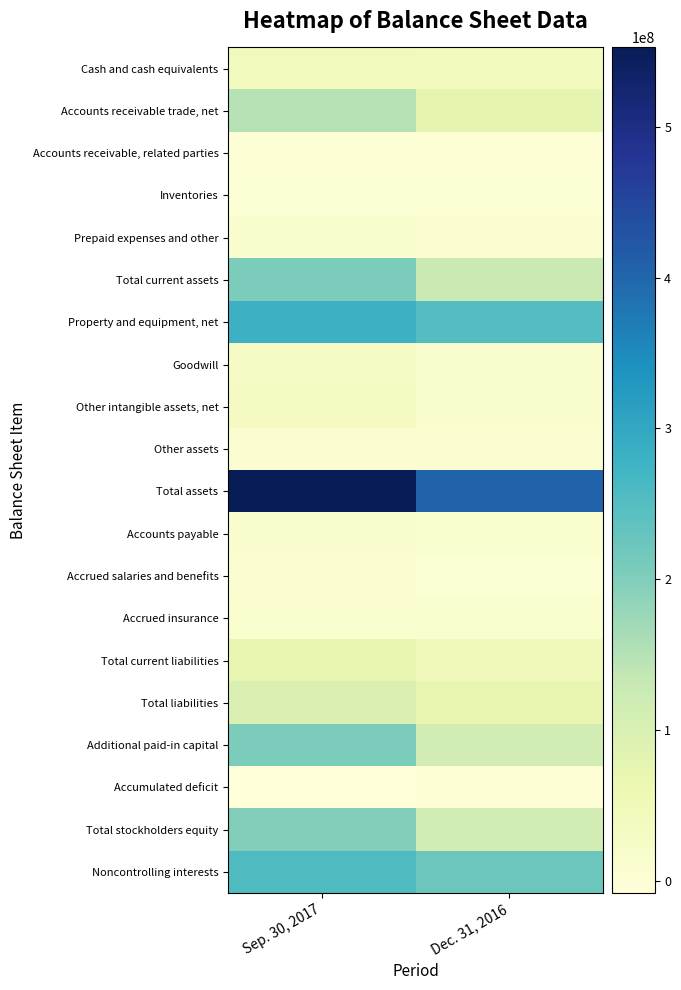

What is the total value across all series at Sep. 30, 2017?

2165410000